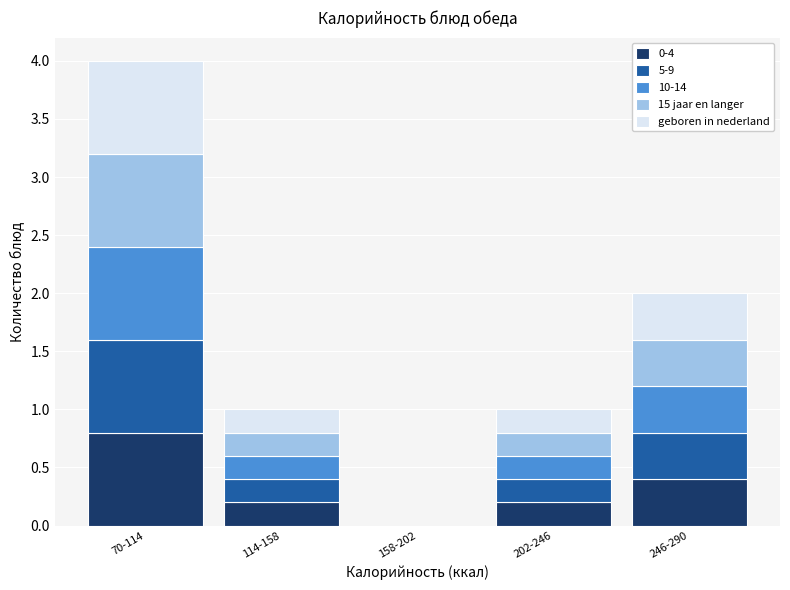

Reading left to right, list the values for the 0-4 series.

70-114=0.8	114-158=0.2	158-202=0.0	202-246=0.2	246-290=0.4